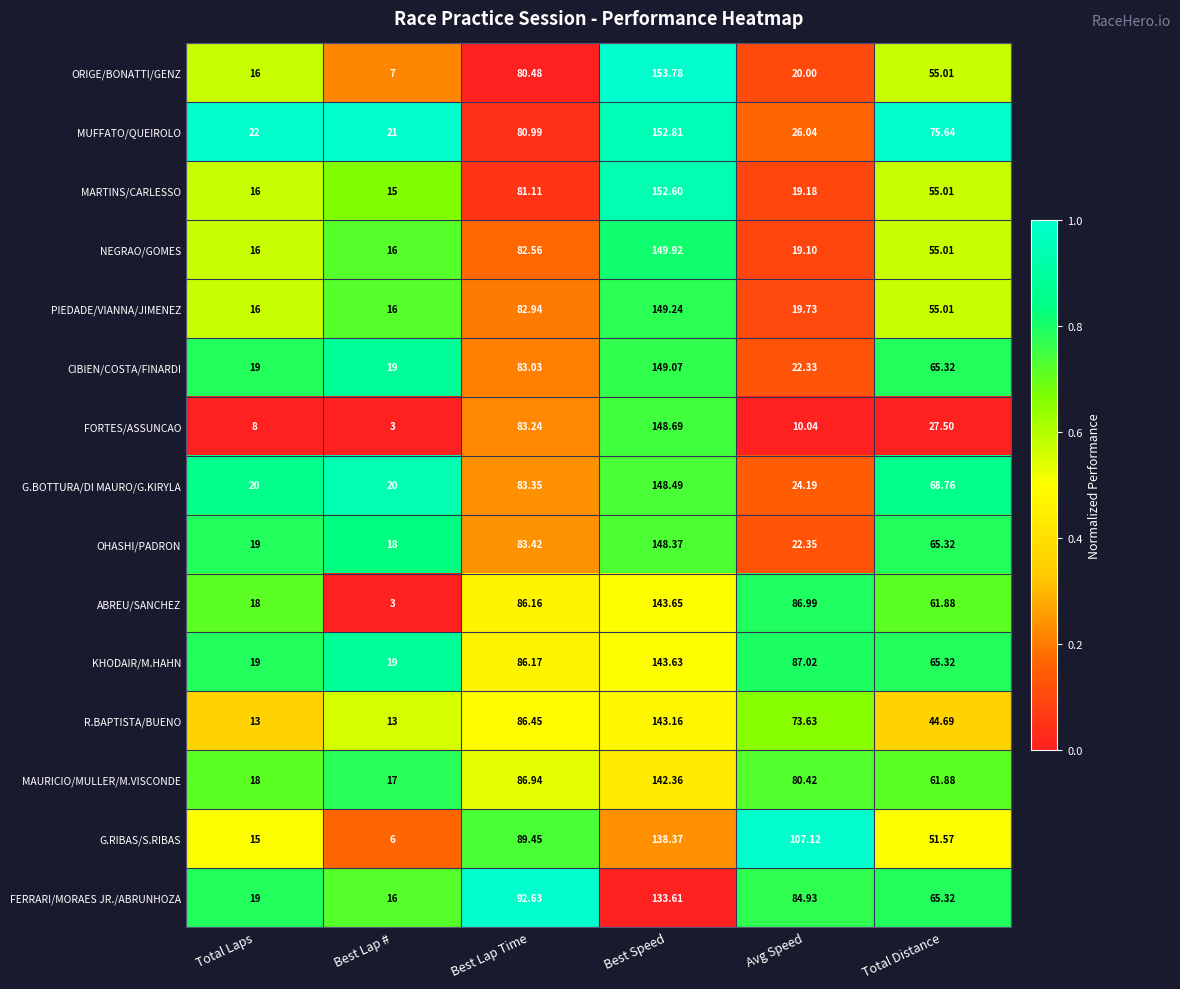

At which category is the sum across all series the highest?

Best Speed